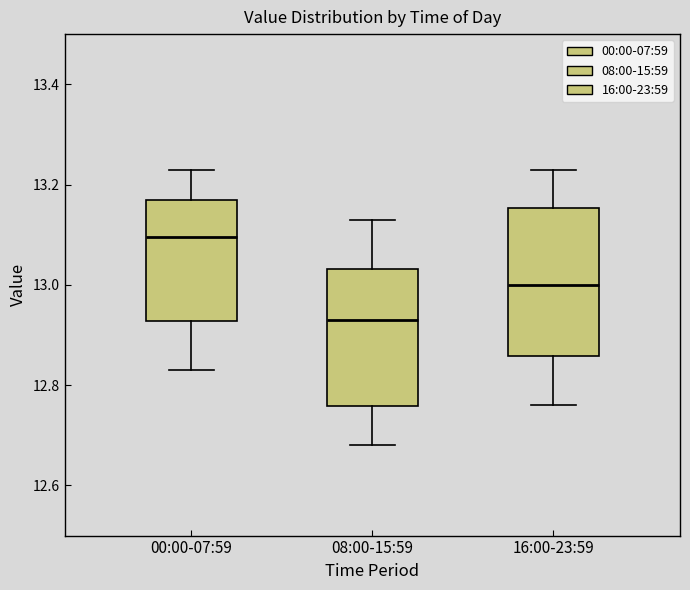

Which box has the highest median line?

00:00-07:59